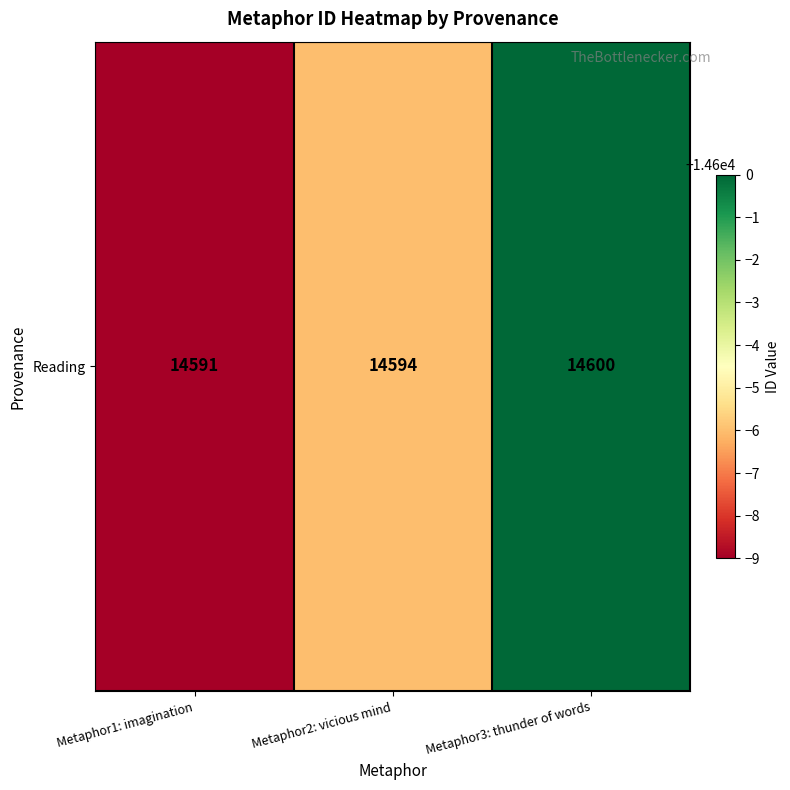

Where is the data nearest to the value 14595?

Metaphor2: vicious mind